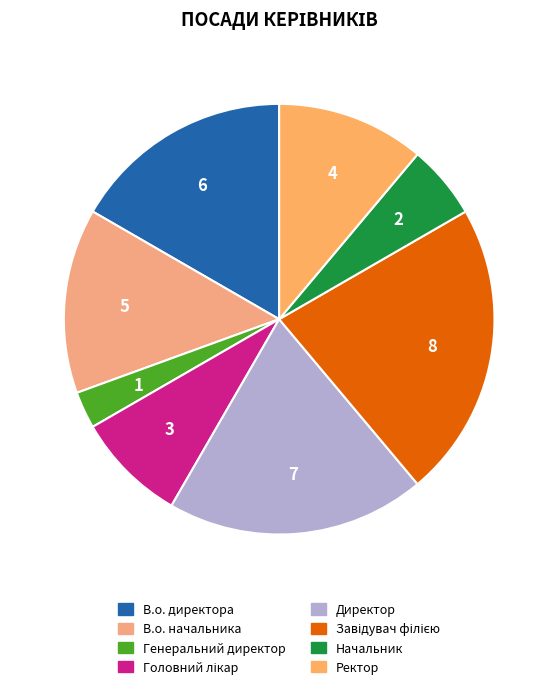

Count the number of slices in the pie.

8